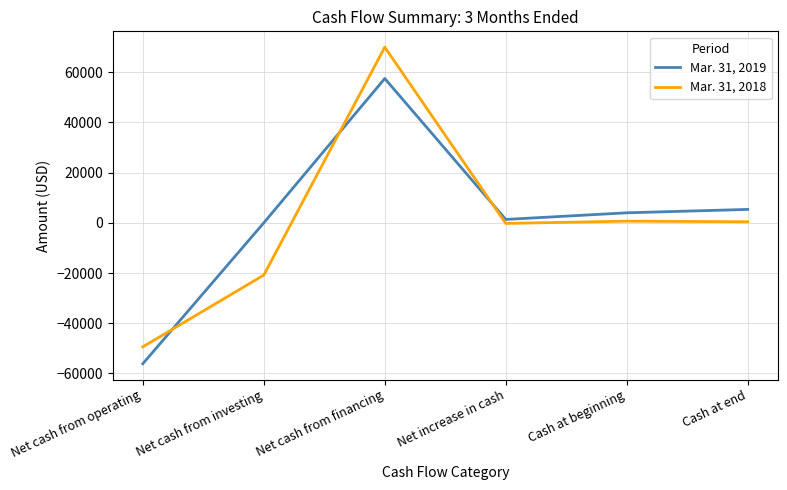

What is the total value across all series at Net cash from investing?

-20825